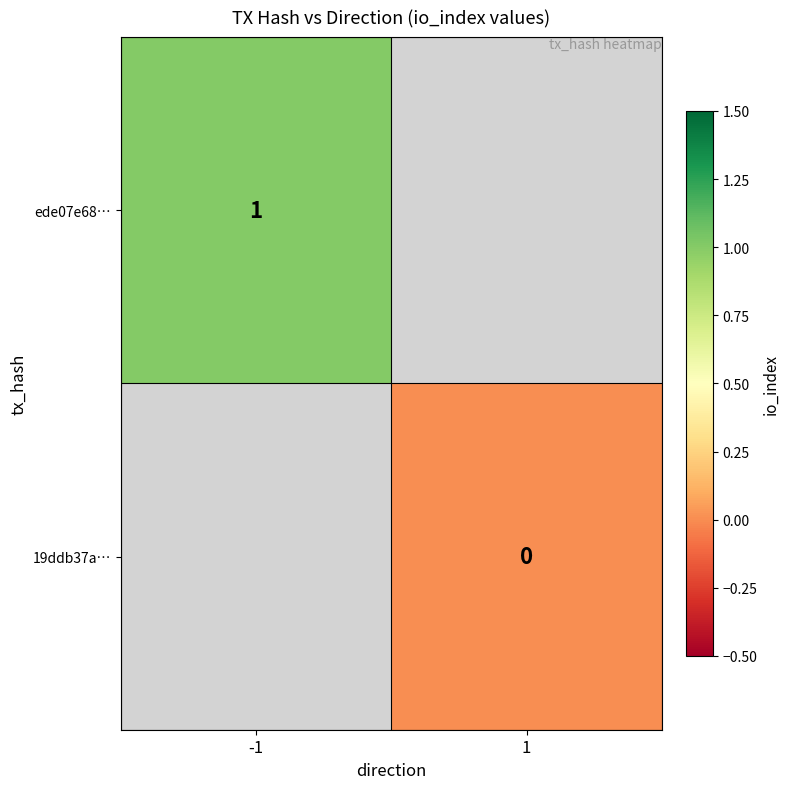

The value of ede07e68… at -1 is 1. True or false?

True